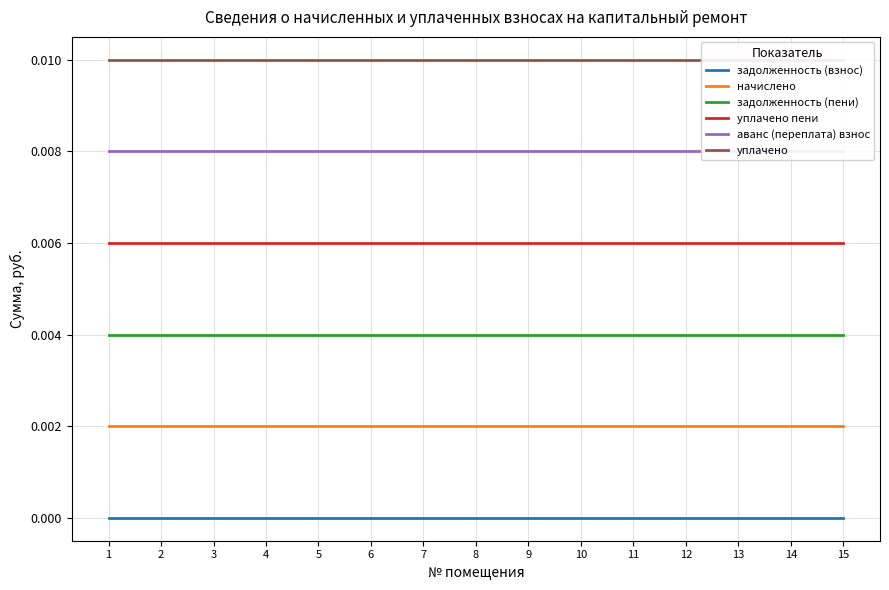

True or false: начислено and задолженность (взнос) intersect in this chart.

False